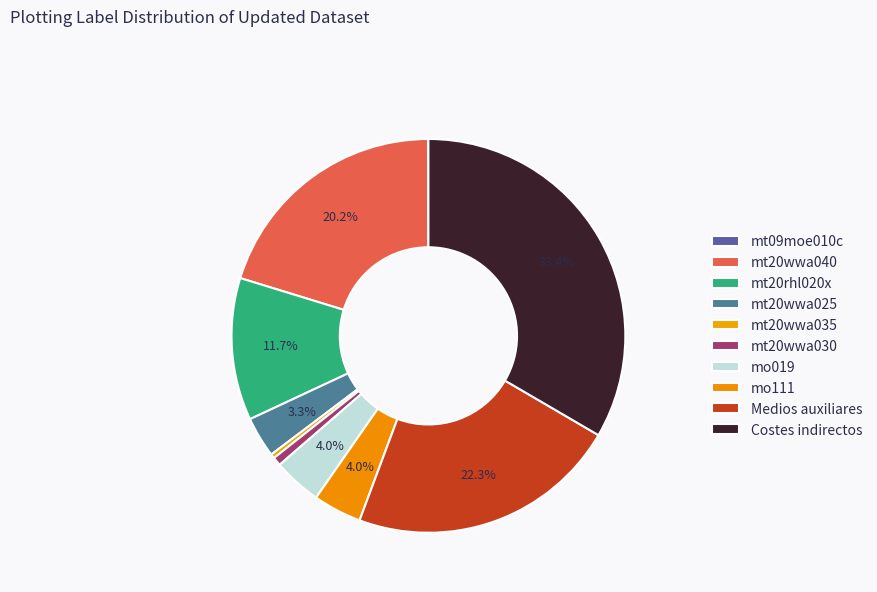

The mt20wwa030 slice represents 8% of the pie. True or false?

False